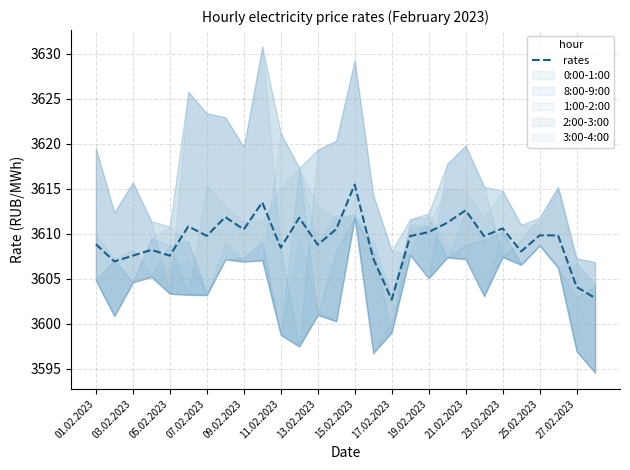

What is the maximum value shown in the chart?

3615.5